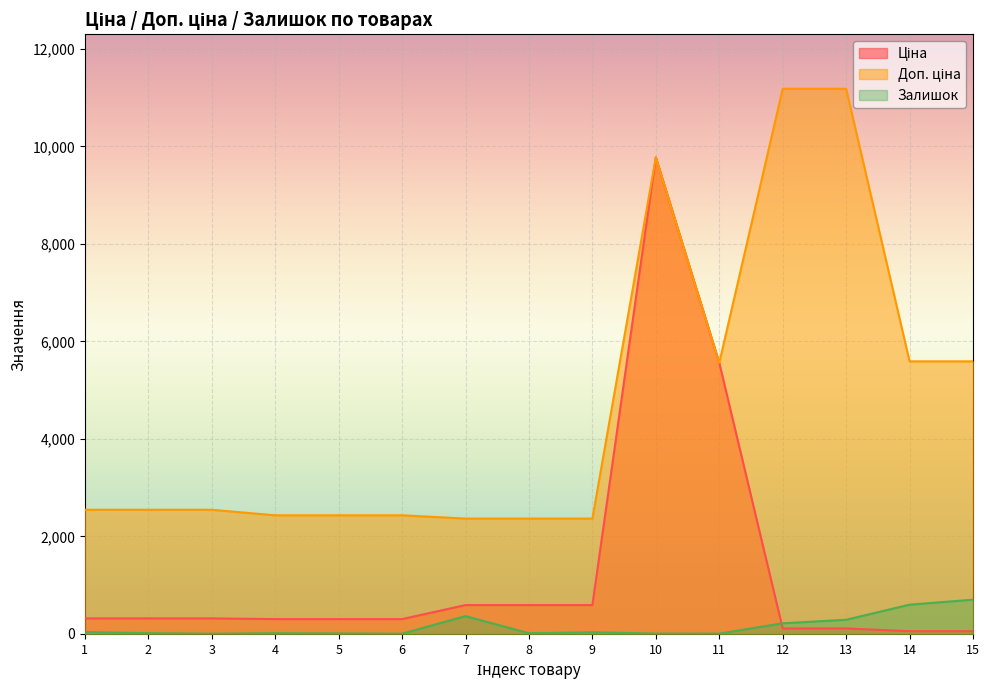

True or false: Ціна has more than 0 interior local peaks.

True